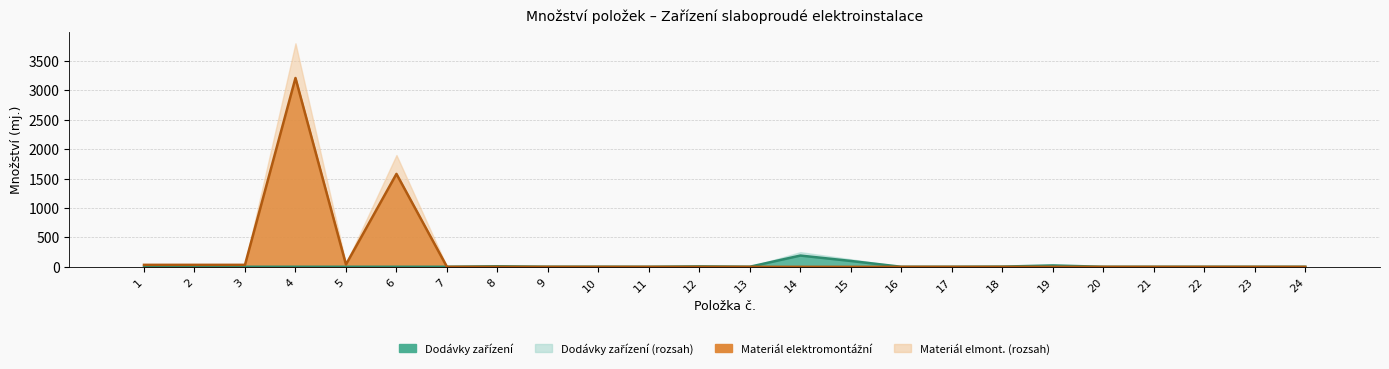

The value of Dodávky zařízení (množství) at 1 is 1. True or false?

False